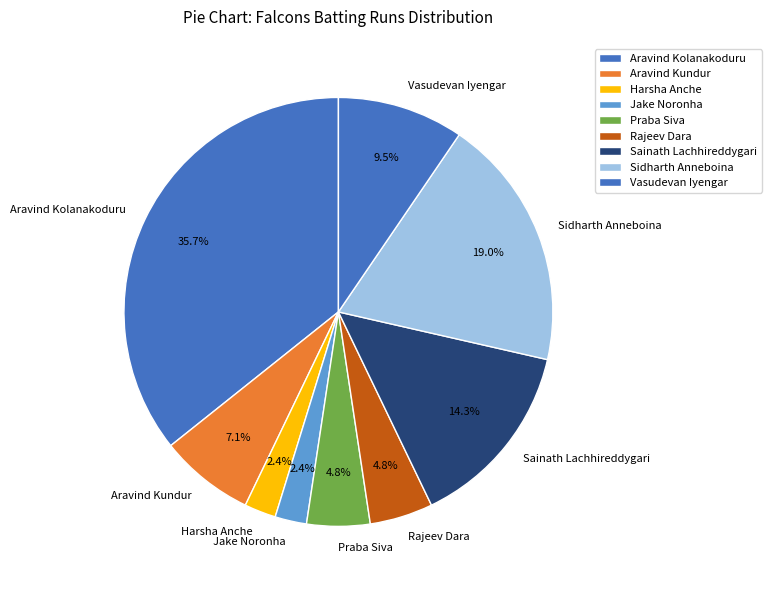

What percentage is the Sainath Lachhireddygari slice, to the nearest percent?

14%